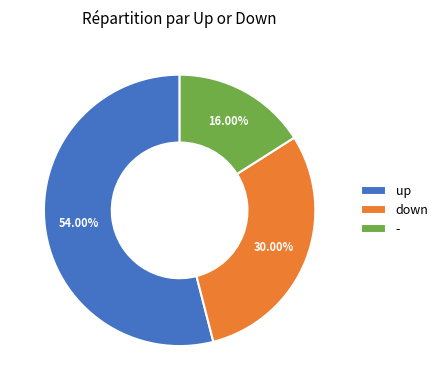

What portion of the pie excludes -?

84.0%